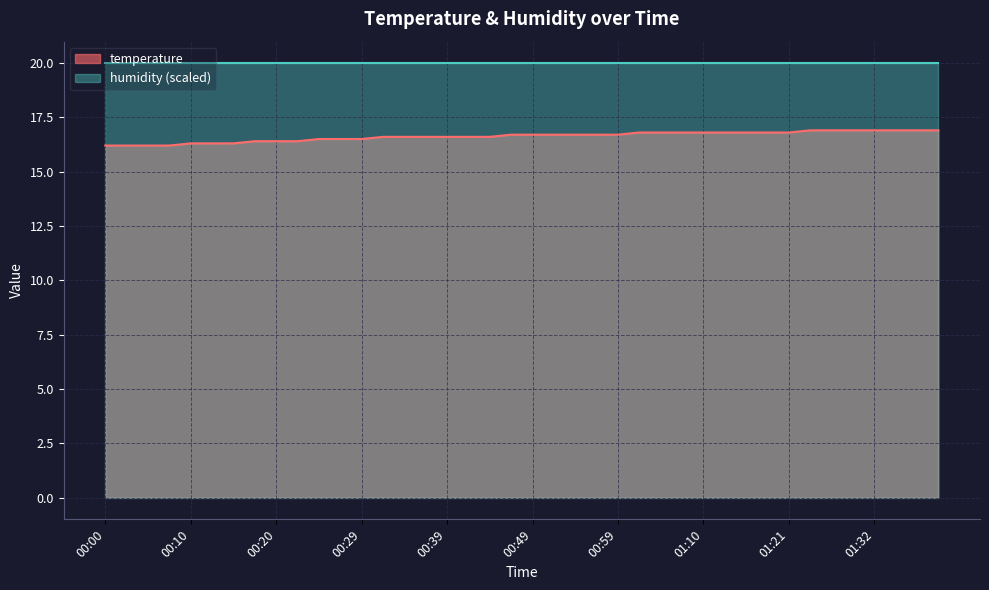

What is the label of the 12th point from the right?

01:10